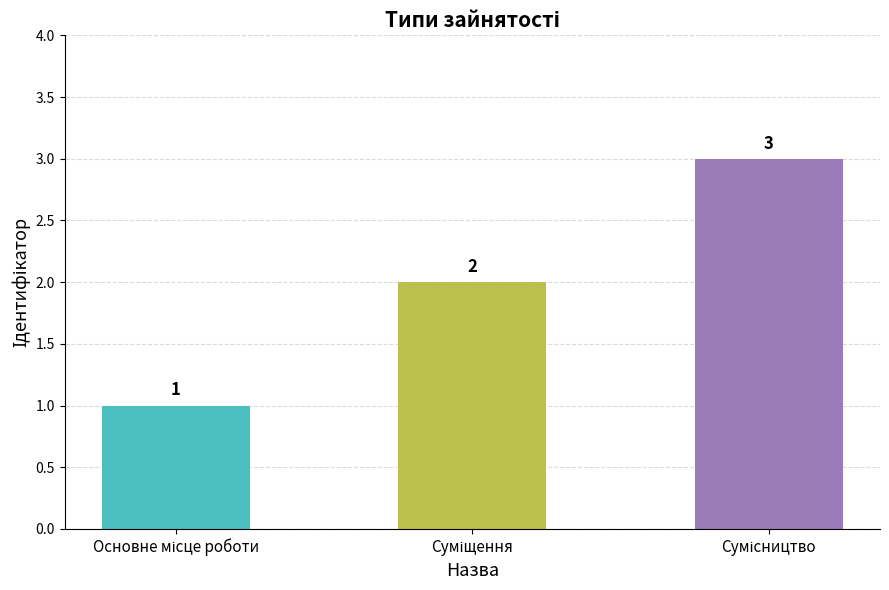

Count the number of categories in the chart.

3